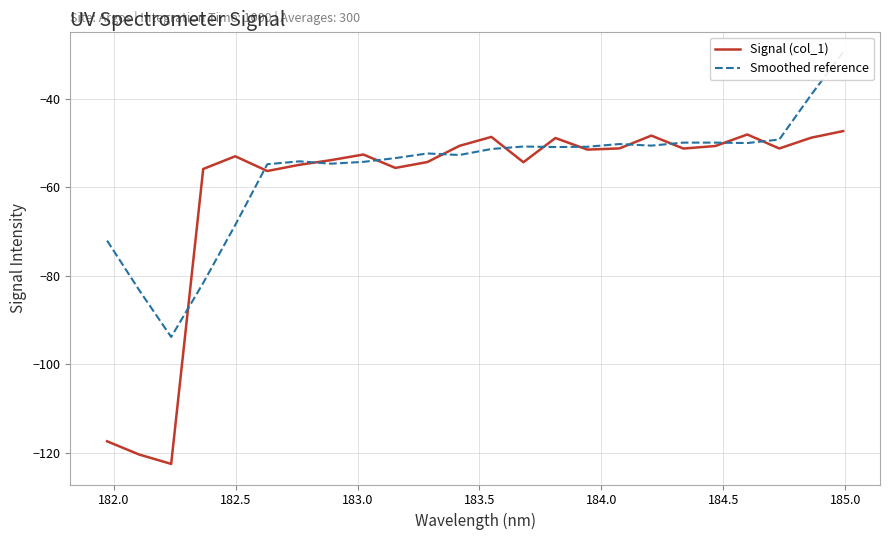

What is the lowest value of the Signal (col_1) series?

-122.5